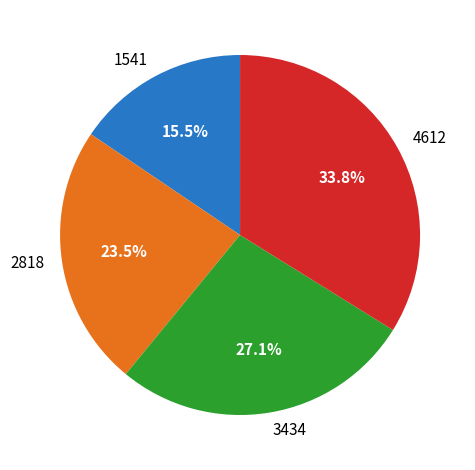

What percentage is NOT represented by 1541?

84.5%